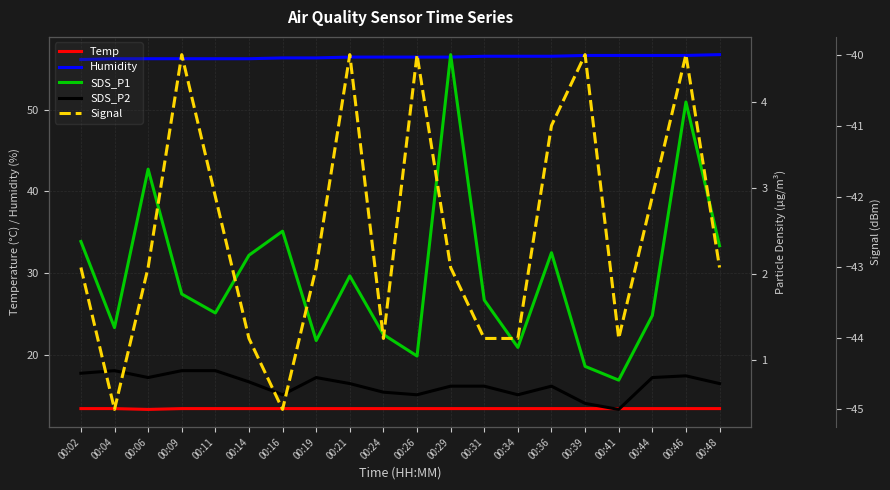

True or false: Humidity and Temp cross at least once.

False